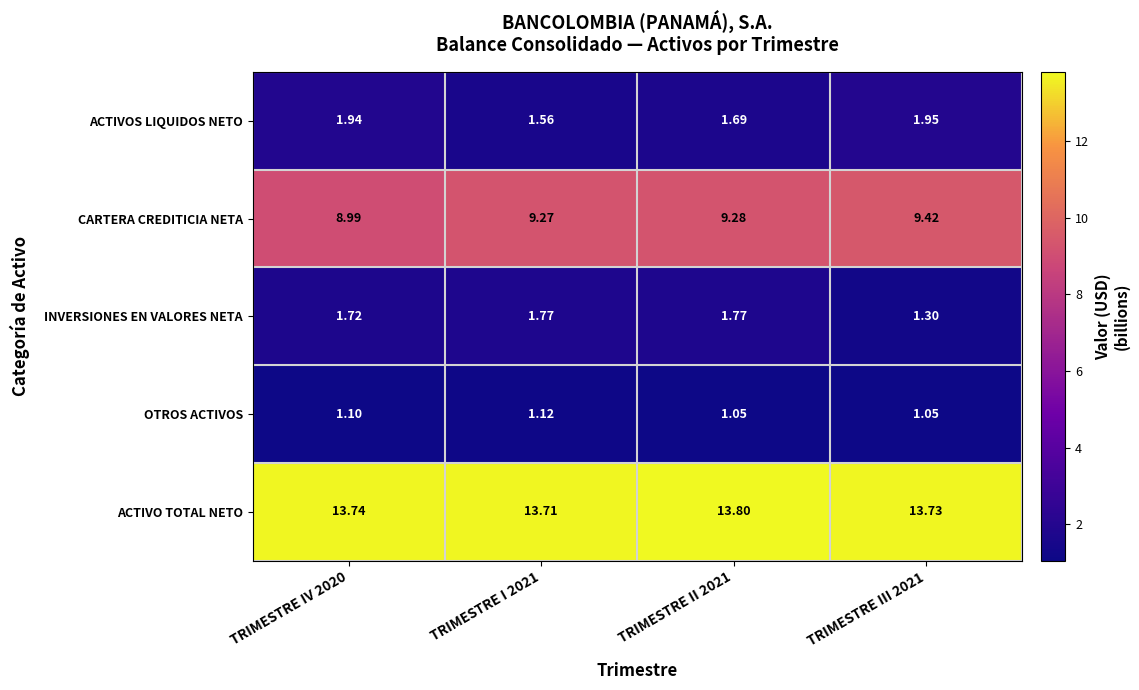

Which category has the highest value across all series?

TRIMESTRE II 2021